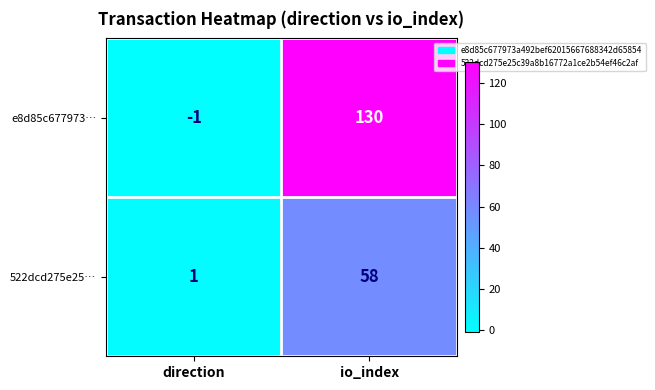

How many categories are shown in the chart?

2